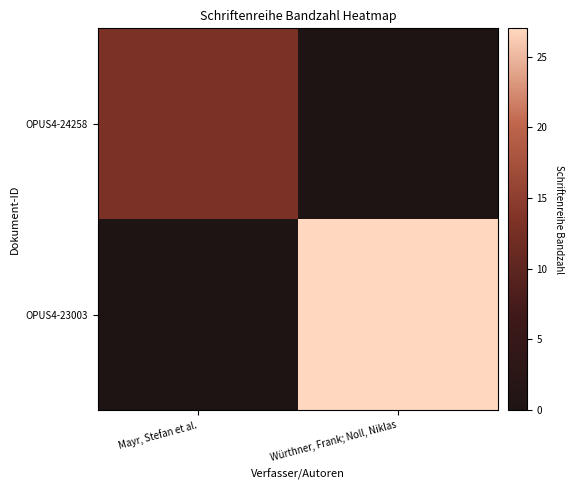

Which has a higher value, Mayr, Stefan et al. or Würthner, Frank; Noll, Niklas?

Würthner, Frank; Noll, Niklas